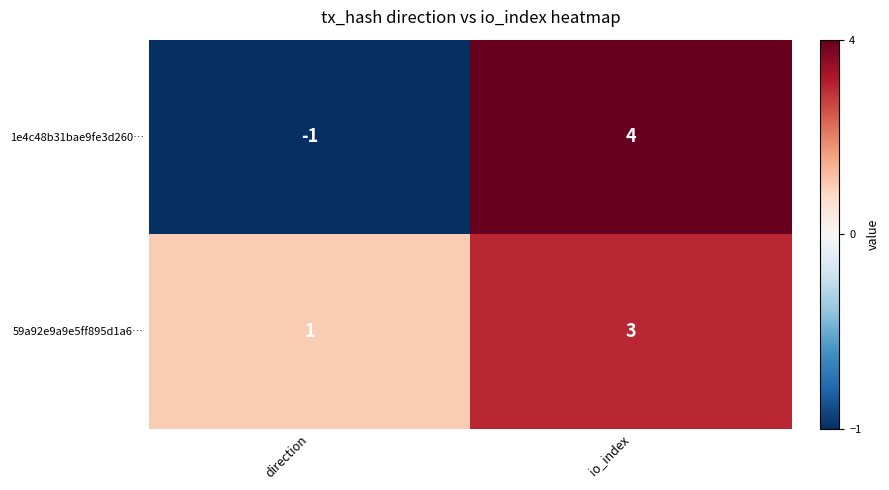

Which series has the largest total across all categories?

59a92e9a9e5ff895d1a6…